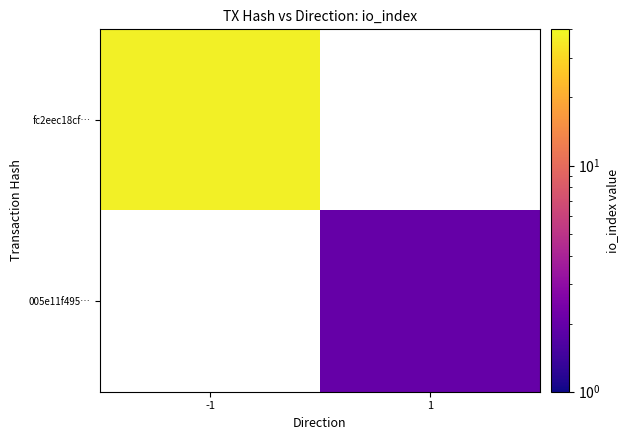

The value of fc2eec18cf… at -1 is 37.0. True or false?

True